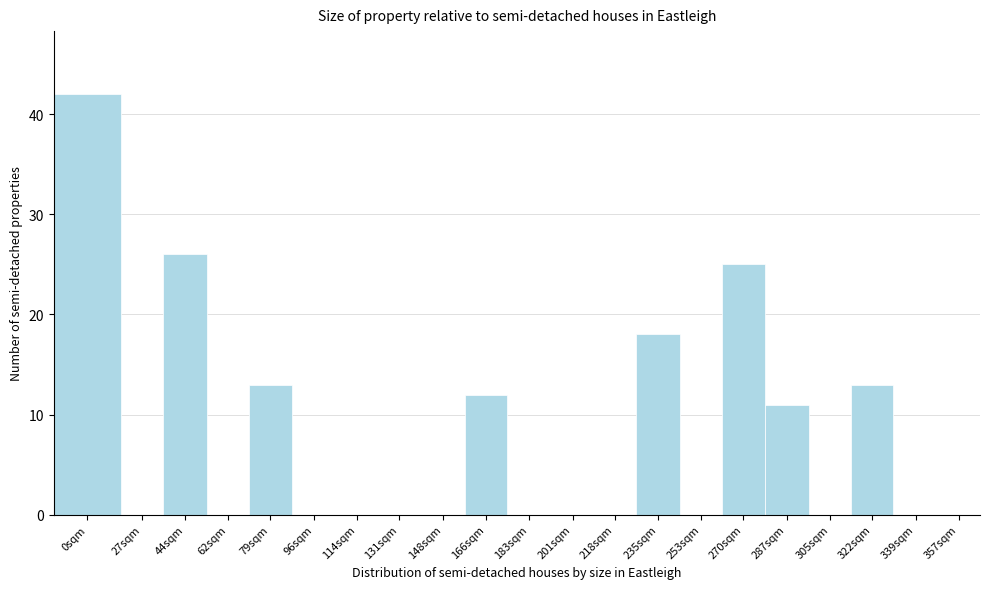

Reading right to left, what are all the values shown in this chart?

357sqm=0	339sqm=0	322sqm=13	305sqm=0	287sqm=11	270sqm=25	253sqm=0	235sqm=18	218sqm=0	201sqm=0	183sqm=0	166sqm=12	148sqm=0	131sqm=0	114sqm=0	96sqm=0	79sqm=13	62sqm=0	44sqm=26	27sqm=0	0sqm=42